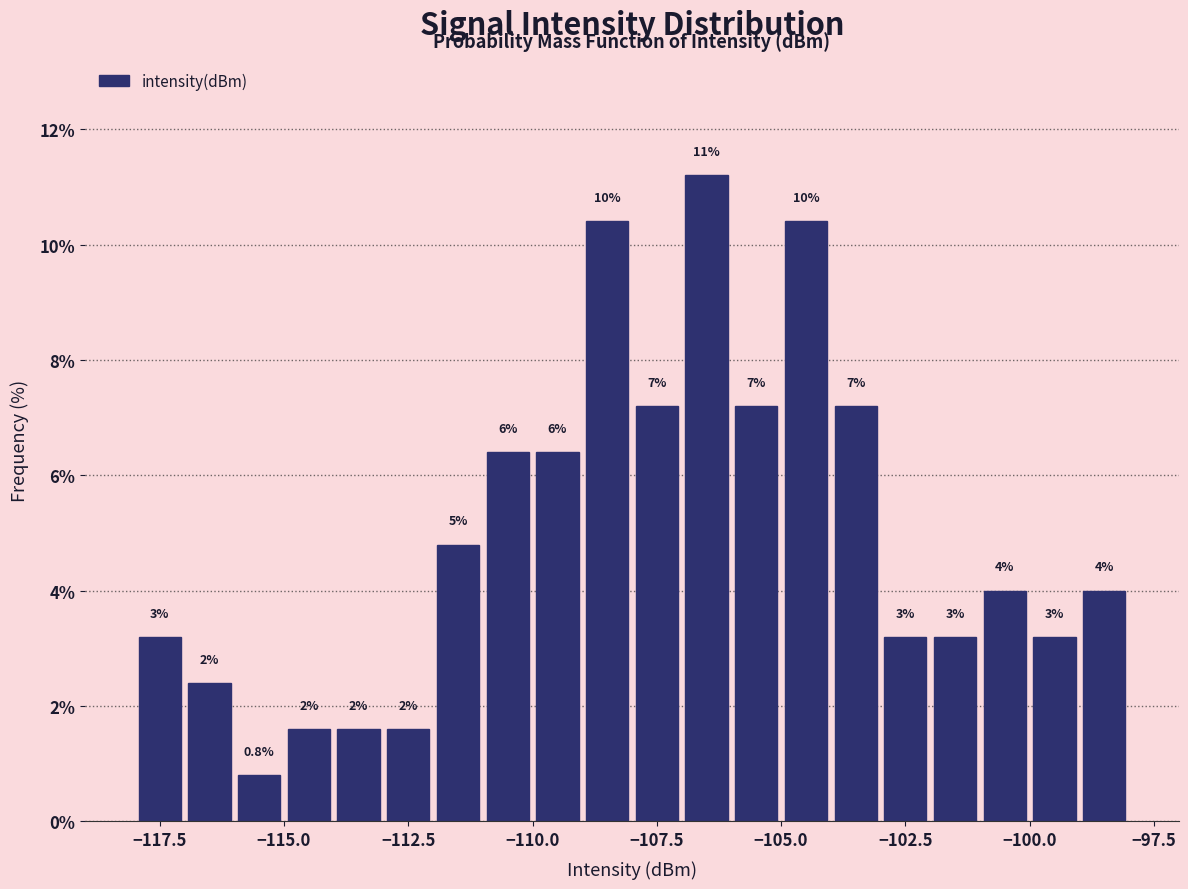

Read against the x-axis, roughly where is the centre of the tallest bar?

-106.5